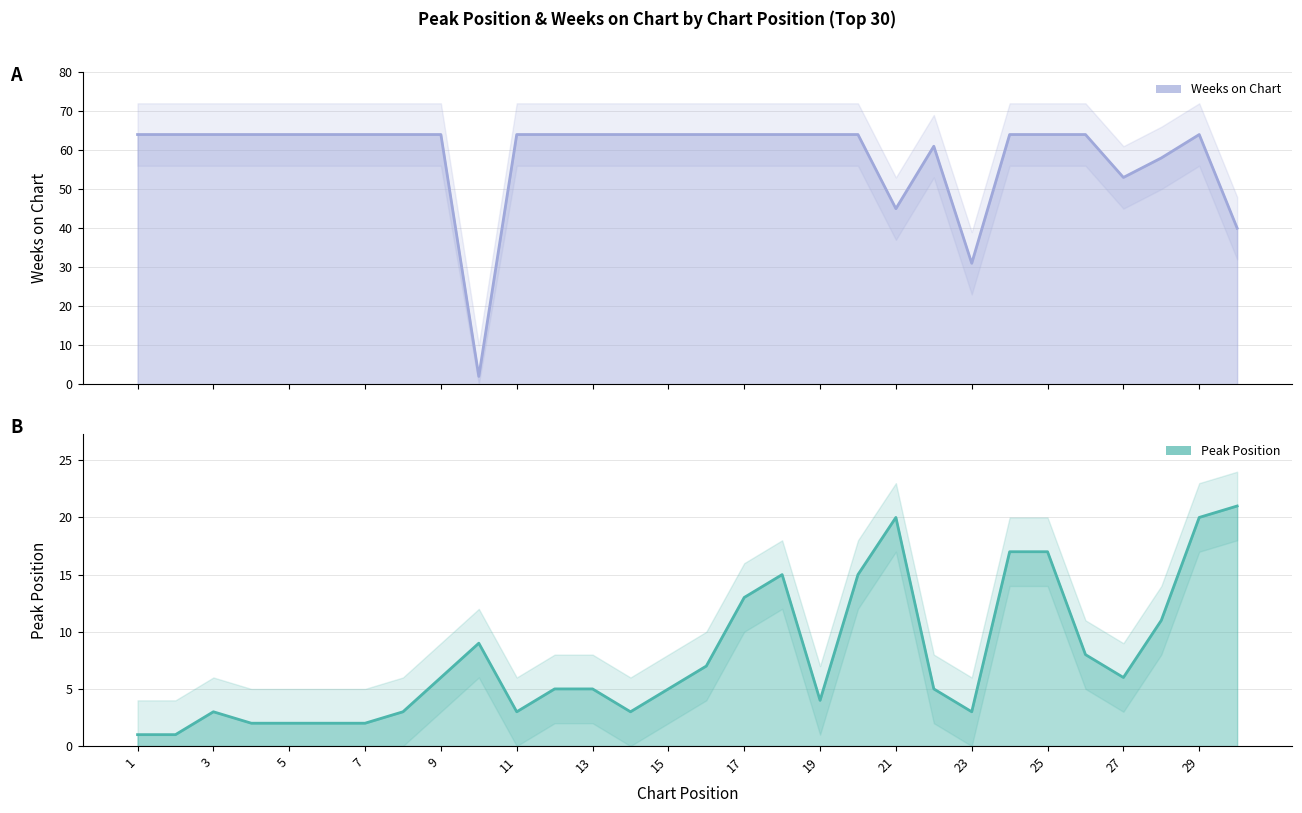

Between which two adjacent categories do Weeks on Chart and Peak Position first intersect?

9 and 10